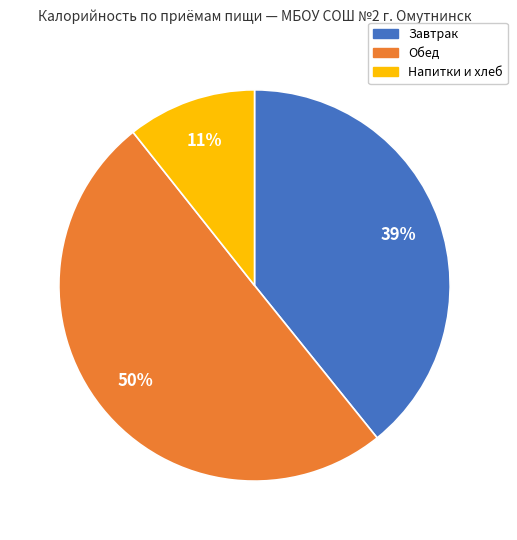

To the nearest percent, what is the average slice percentage?

33%